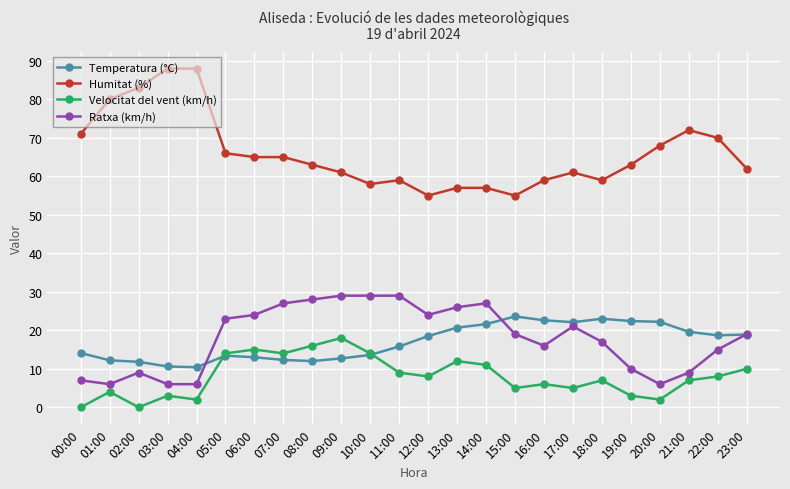

What is the spread (max minus min) of values at 02:00?

83.0